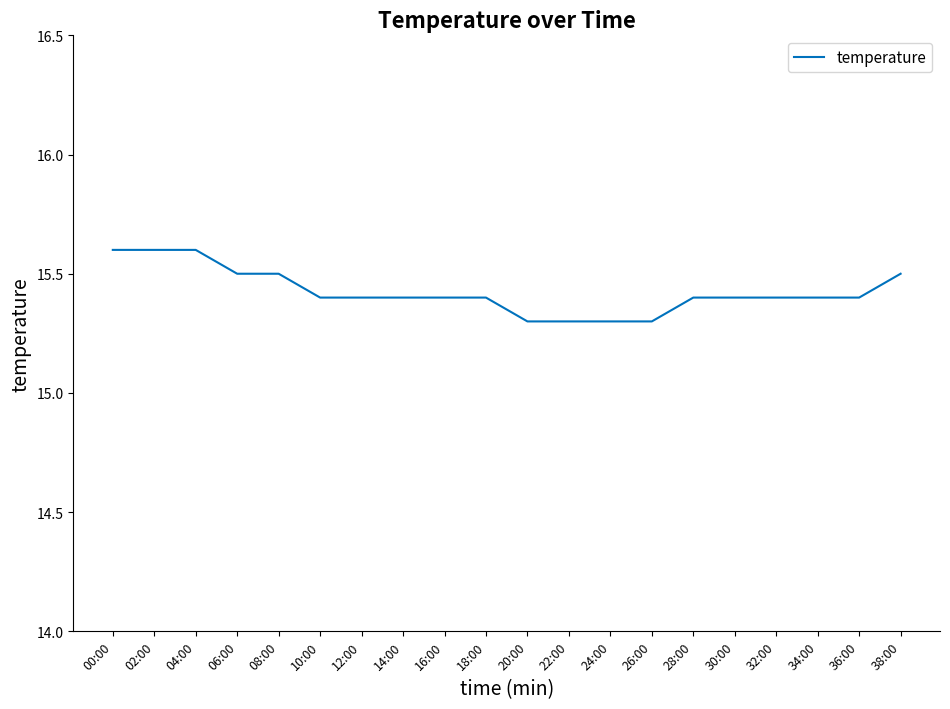

What is the sum of all values?

308.5